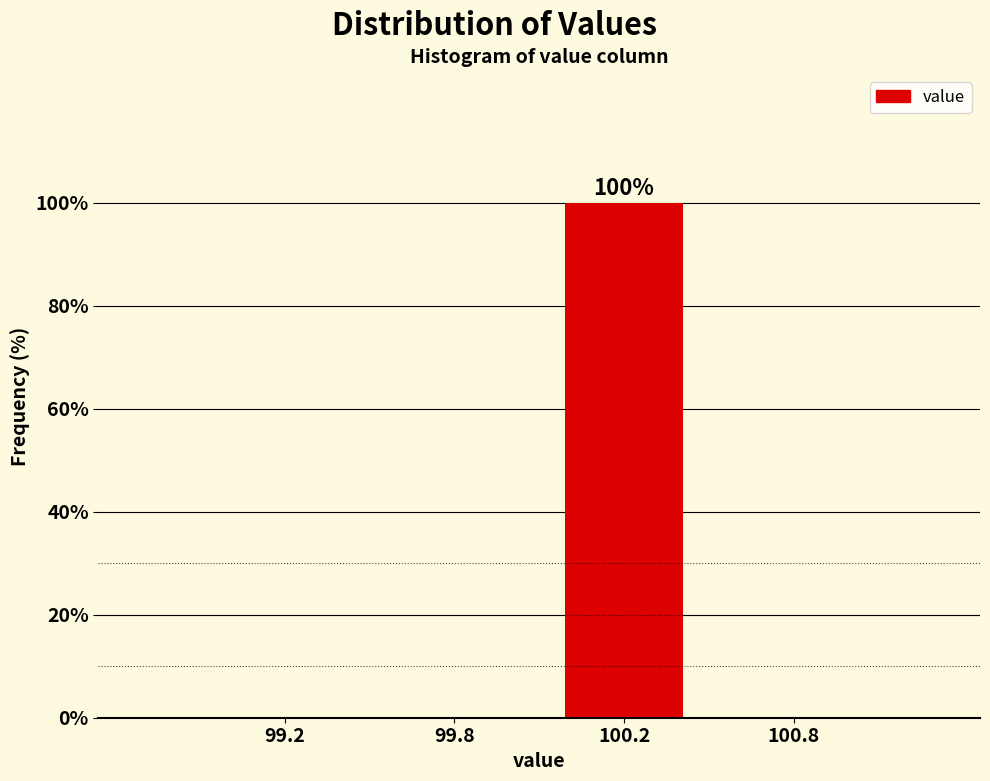

Reading left to right, list all the values displayed in this chart.

99.2=0	99.8=0	100.2=100	100.8=0